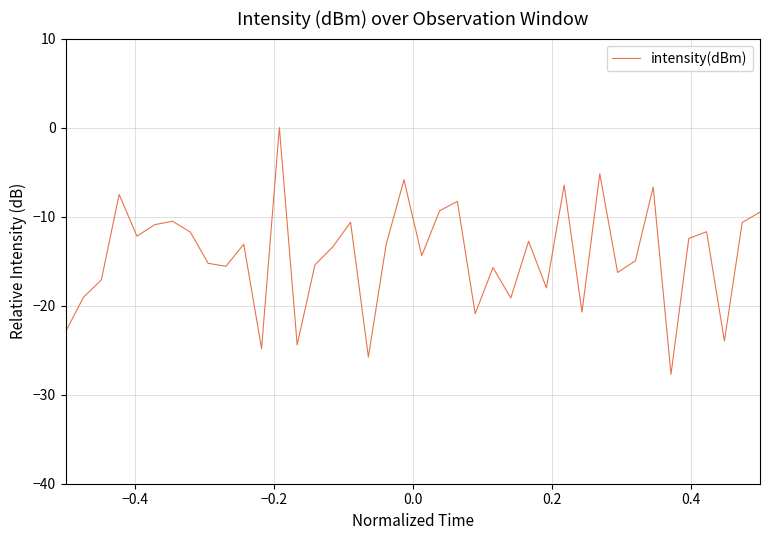

What is the difference between the maximum and minimum values?

27.7